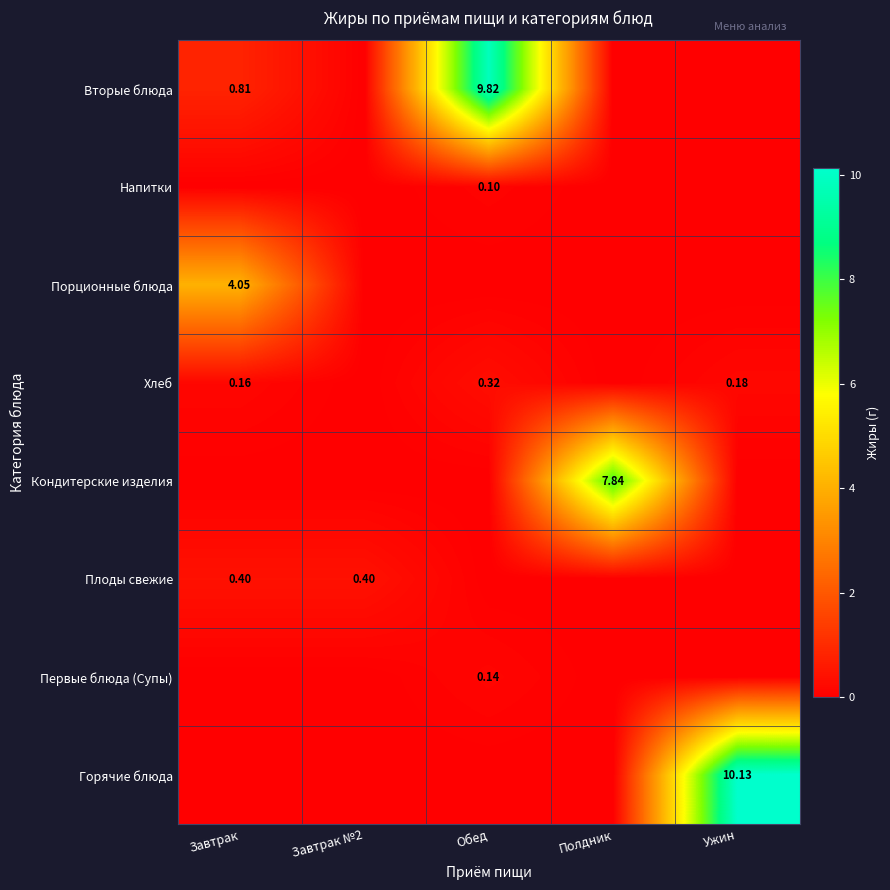

Which label corresponds to the smallest value in the chart?

Завтрак №2